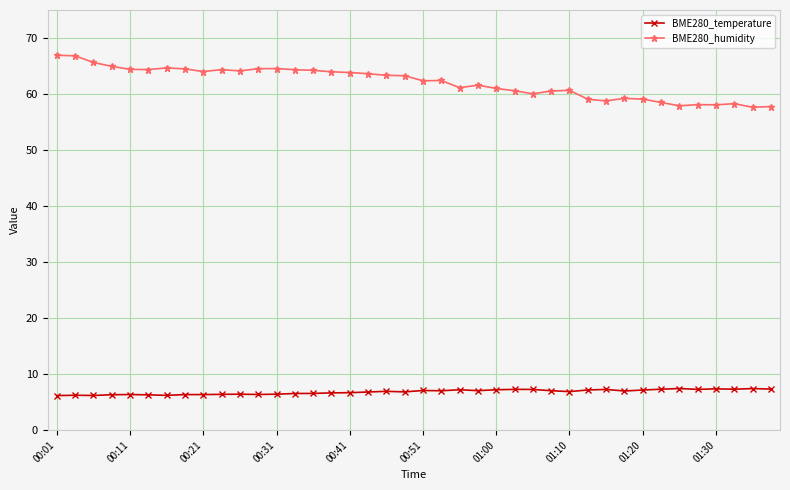

Which series has the widest spread of values?

BME280_humidity